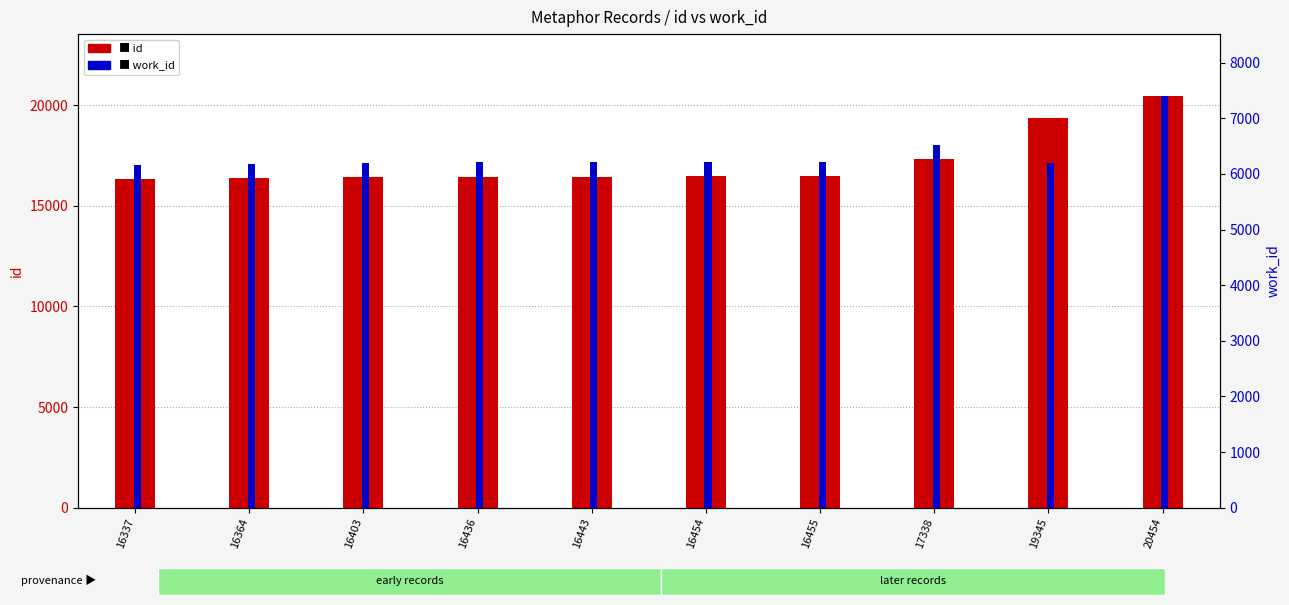

Reading left to right, transcribe all the data shown in this chart.

id: 16337	16364	16403	16436	16443	16454	16455	17338	19345	20454
work_id: 6168	6186	6202	6207	6207	6212	6212	6517	6202	7404